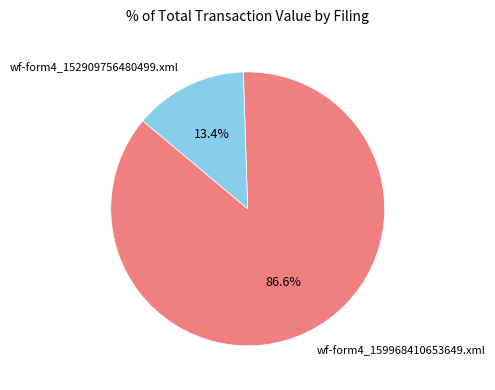

The wf-form4_159968410653649.xml slice represents 97% of the pie. True or false?

False